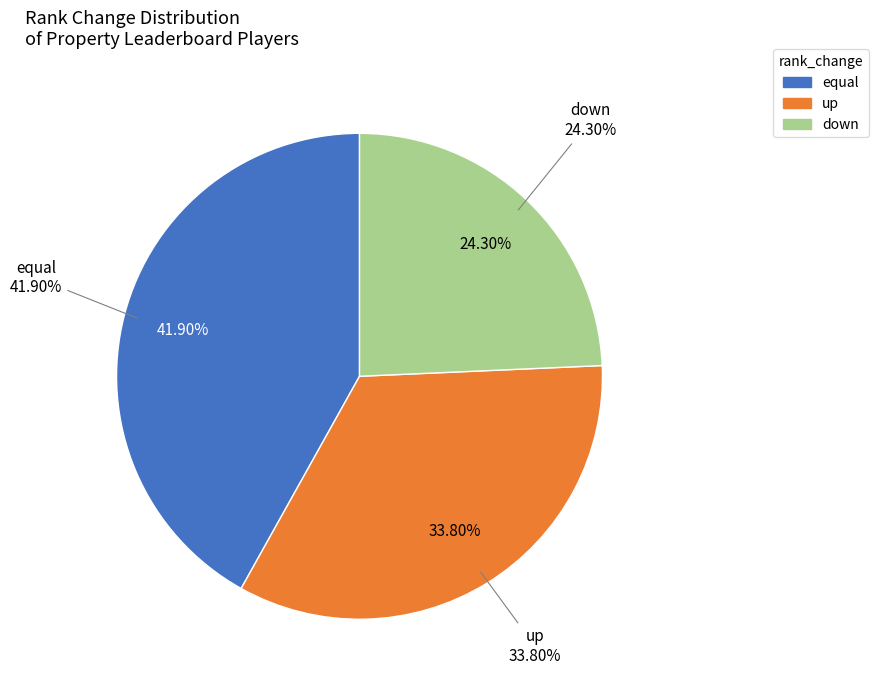

To the nearest percent, what is the difference between the down and up slice percentages?

10%